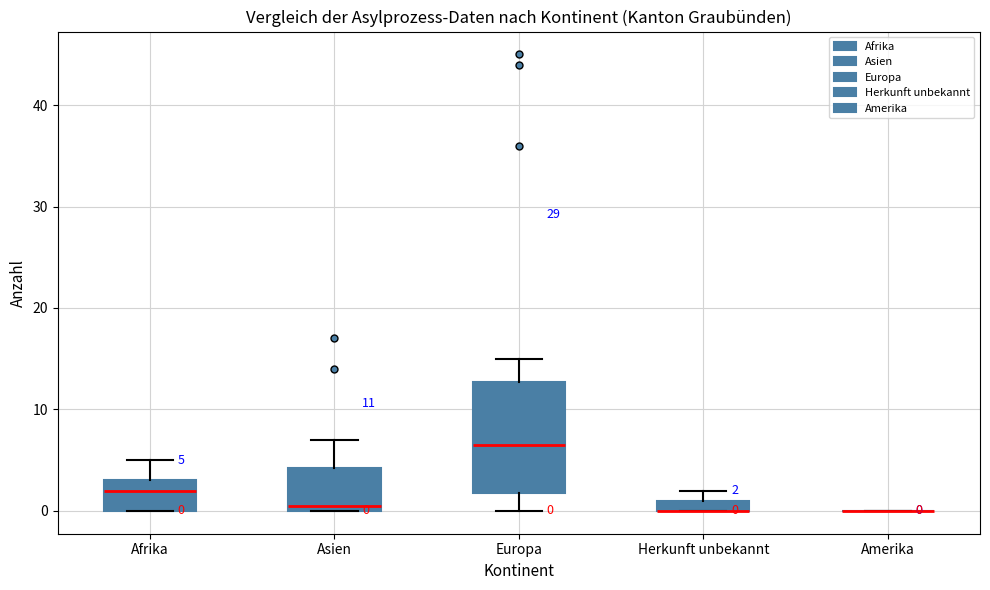

Comparing the boxes themselves (not the whiskers), which one is the tallest?

Europa